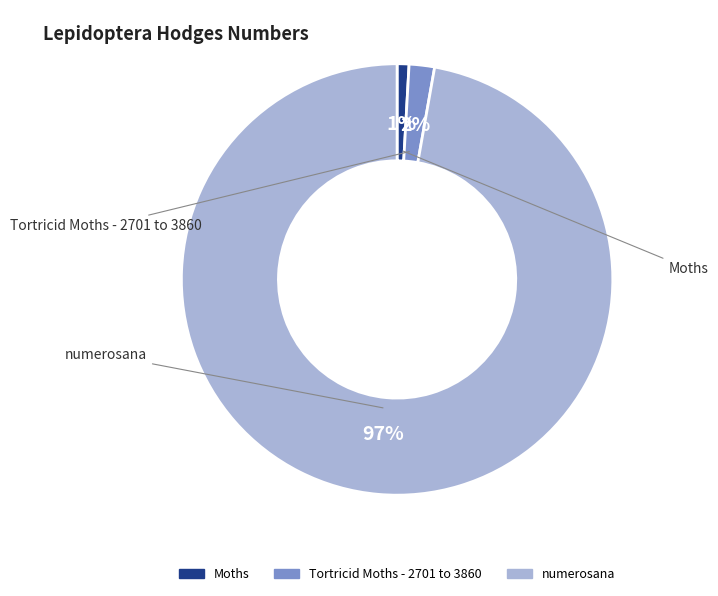

To the nearest percent, what percentage of the pie is Moths?

1%